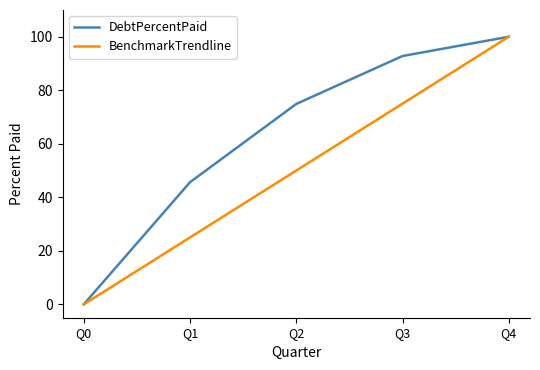

Does the chart display data point markers on the line(s)?

No